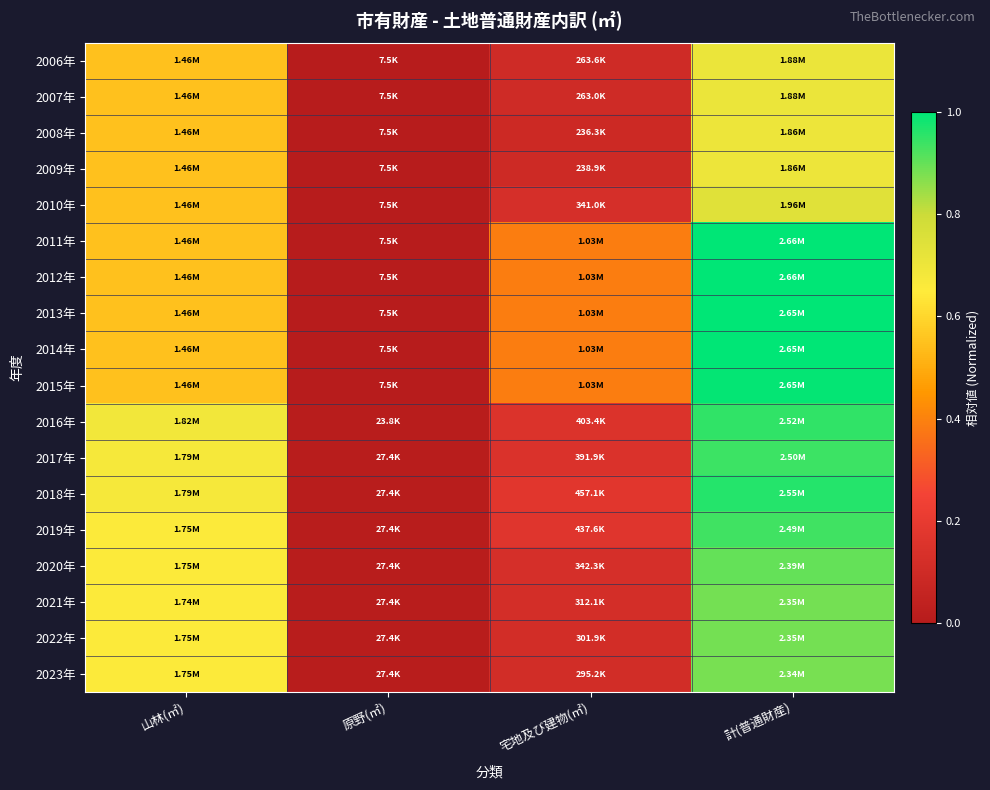

Which category has the lowest value across all series?

原野(㎡)